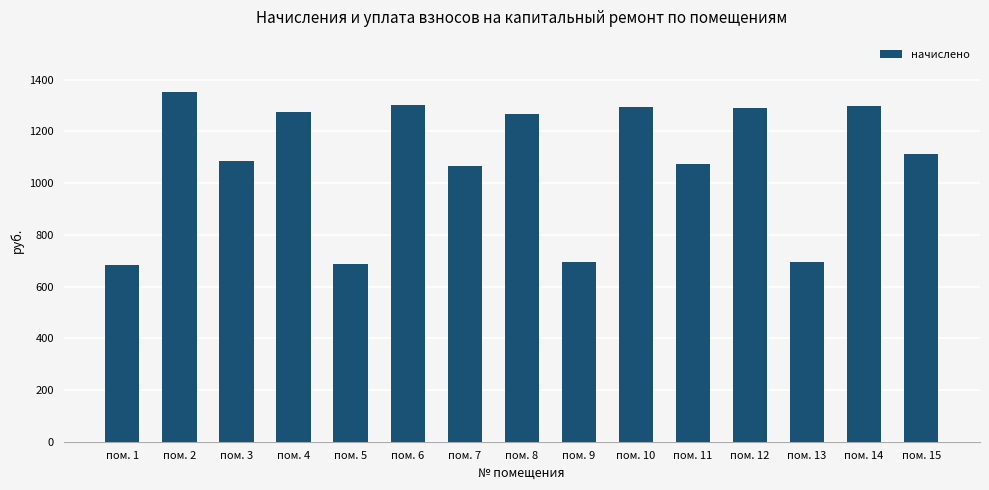

Does the chart contain any negative values?

No